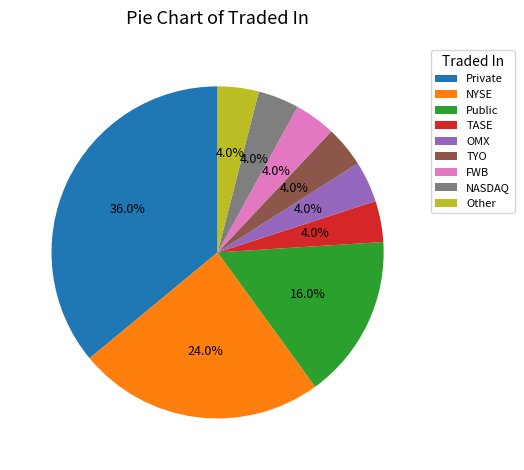

Which category has the biggest portion of the pie?

Private